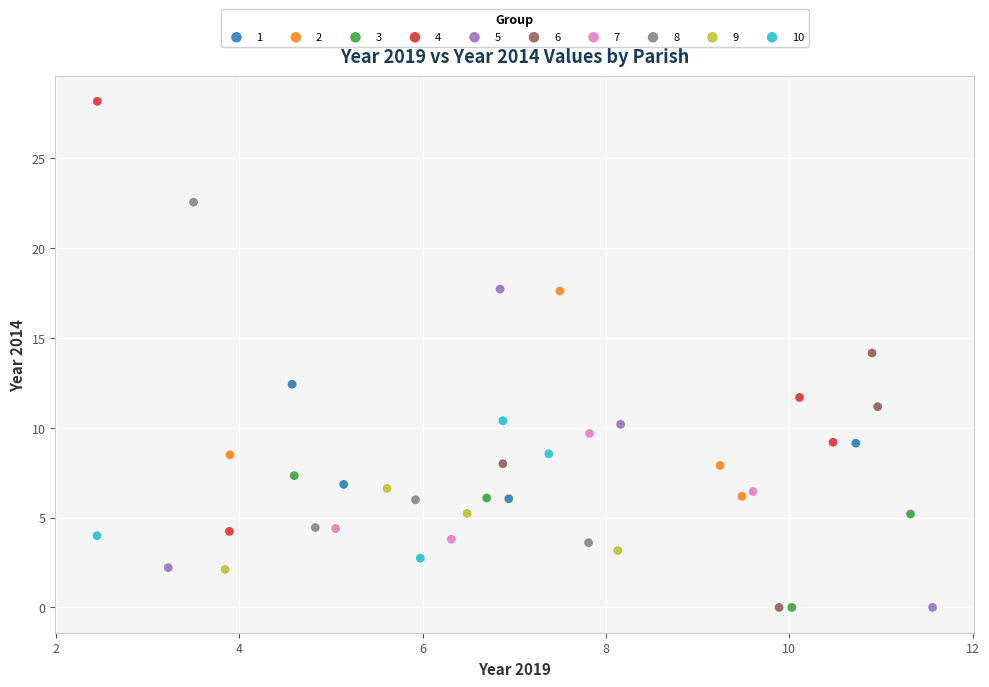

Which series contains the highest Y value?

4